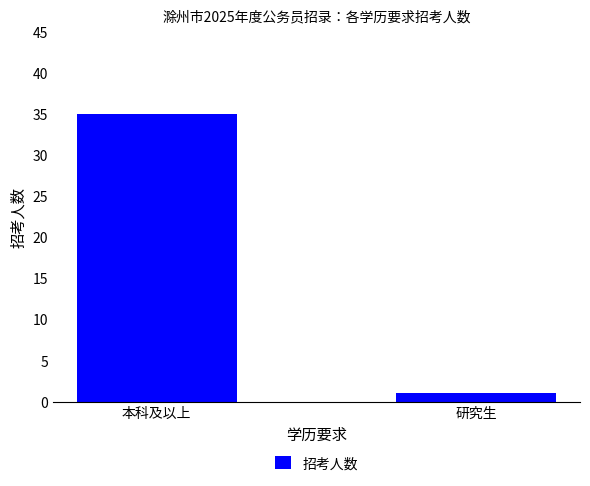

Count the number of data series in this chart.

1